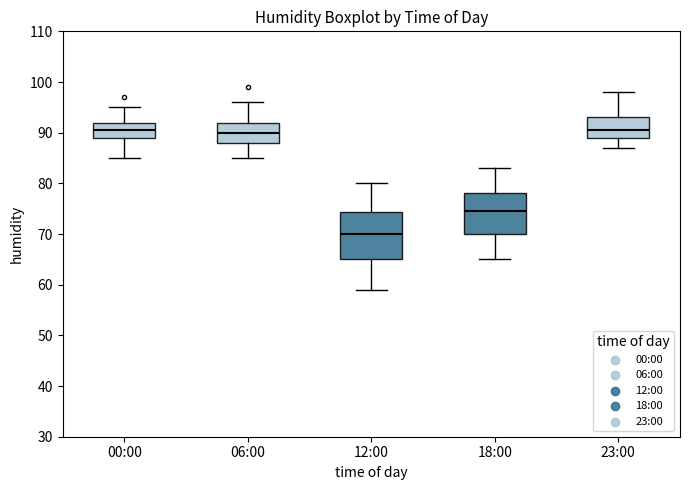

Which box is the tallest, from its lower edge to its upper edge?

12:00